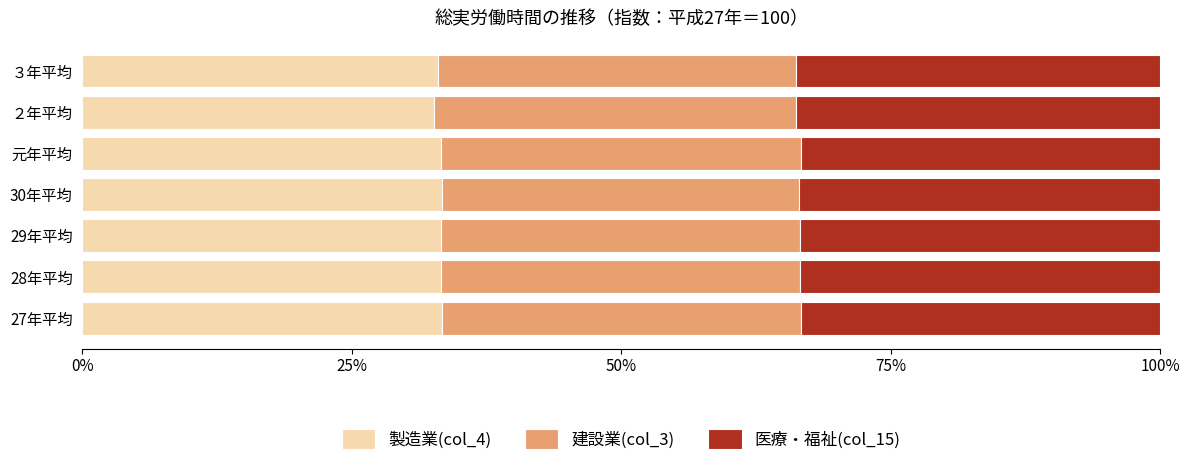

What is the total value across all series at 28年平均?

100.0